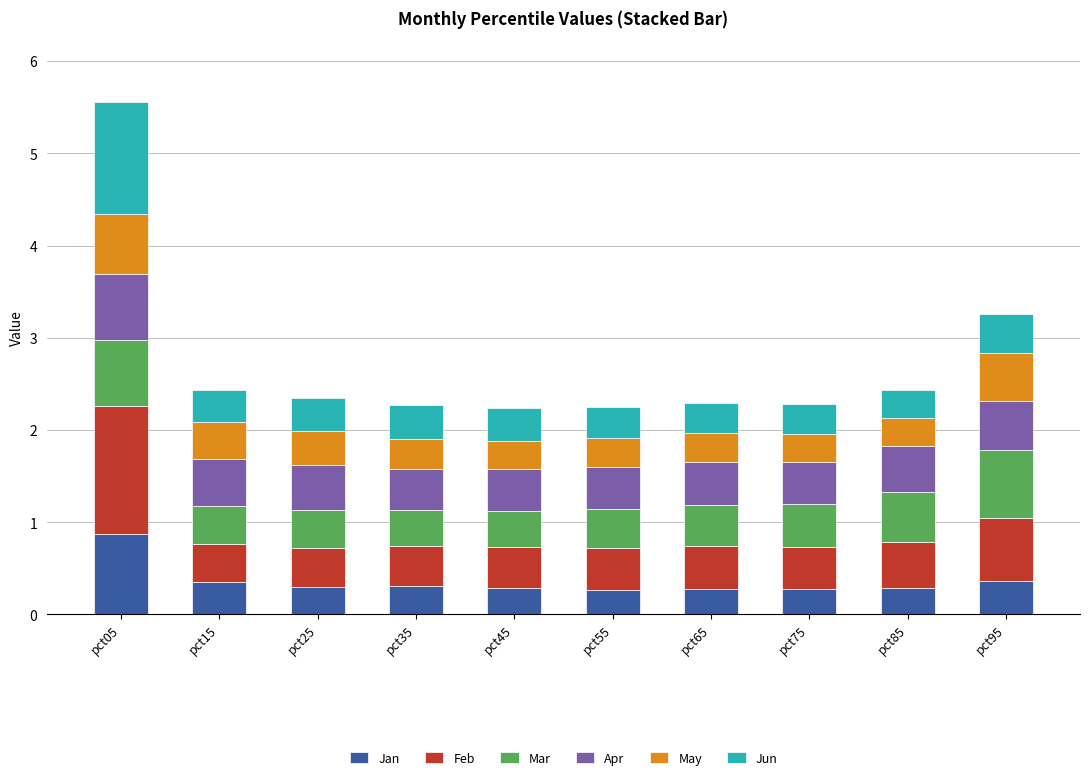

The value of Jan at pct05 is 0.9. True or false?

True